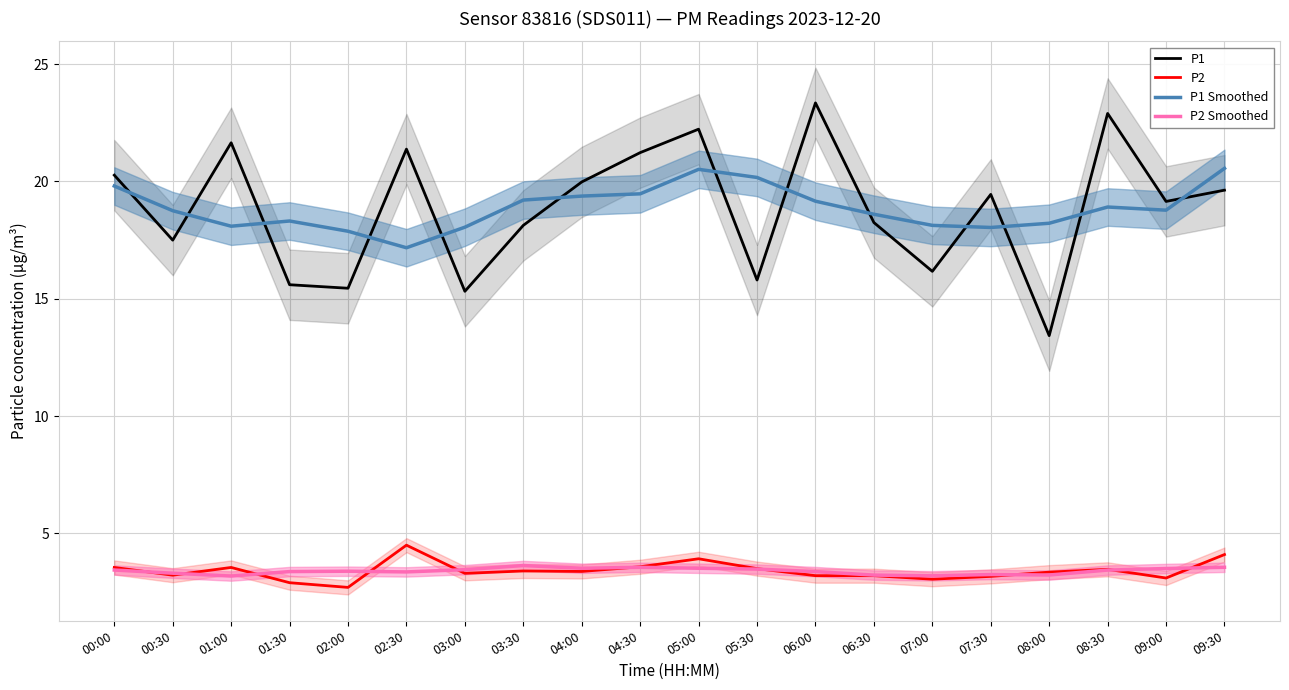

True or false: P2 and P1 Smoothed intersect in this chart.

False